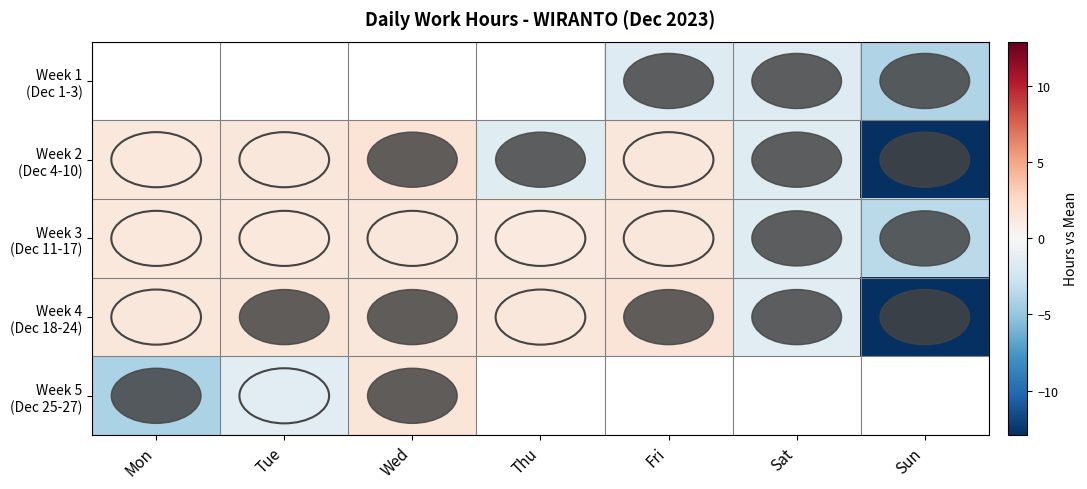

What is the highest value of the Week 4 (Dec 18-24) series?

1.7